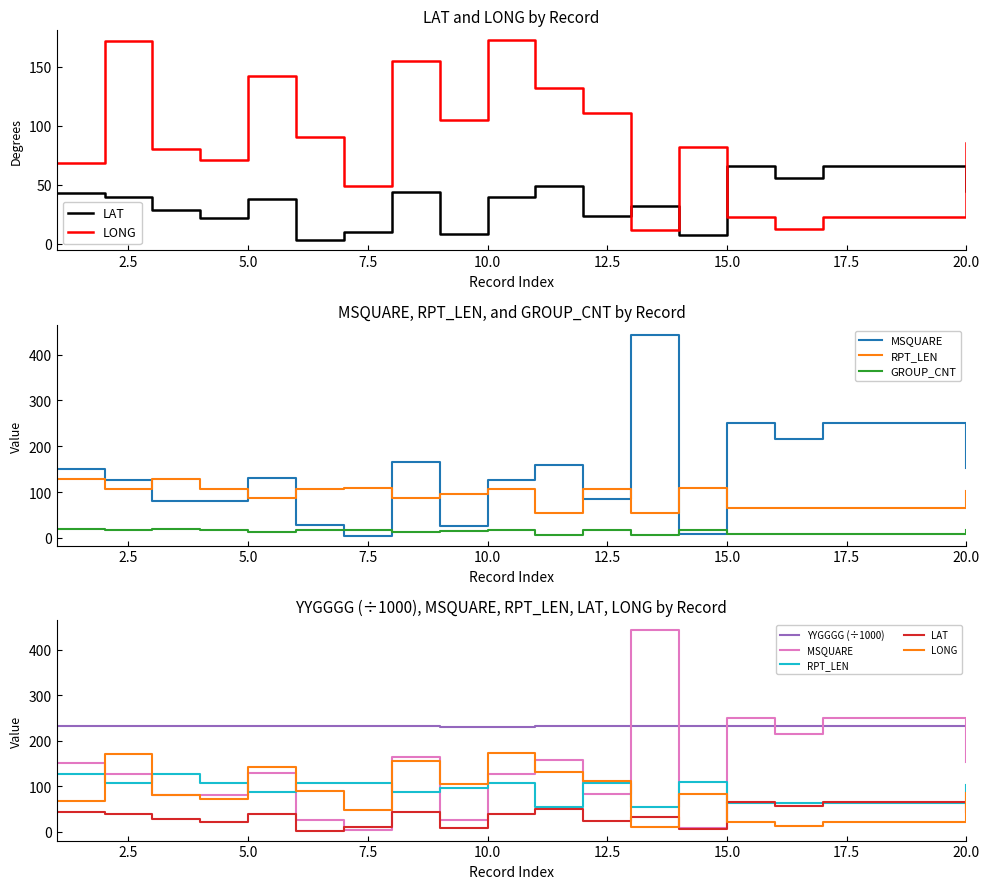

What is the value of the LAT point at the 15th from the left?

65.6